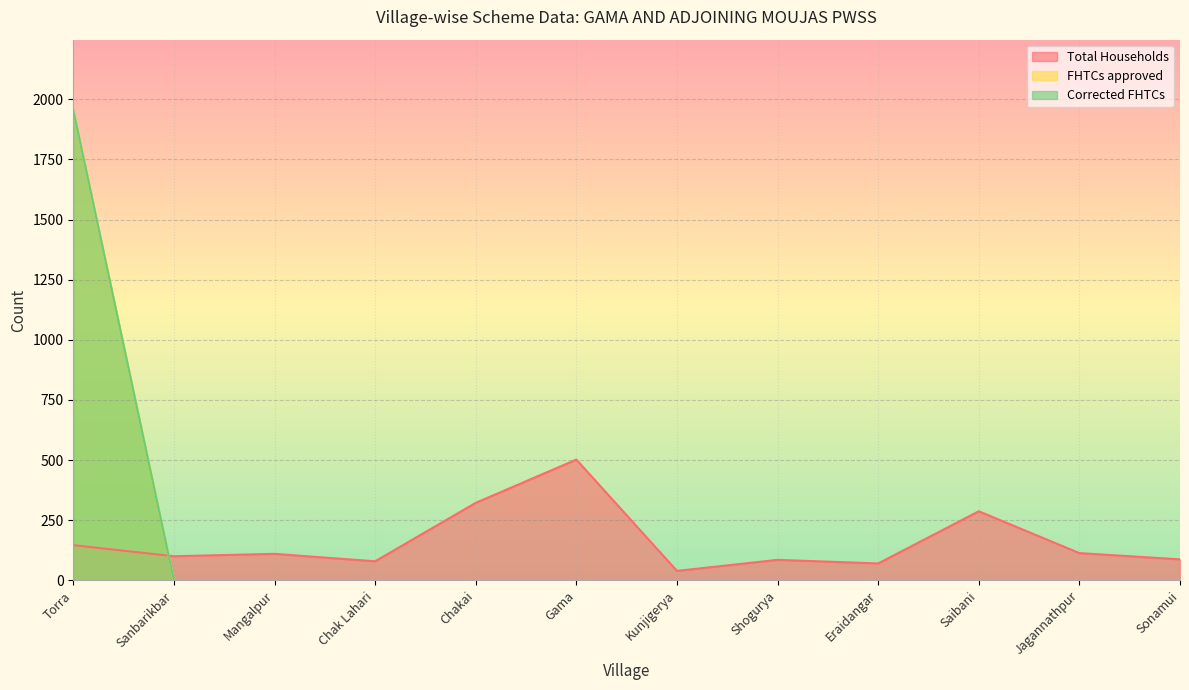

What is the maximum value for Corrected FHTCs?

1955